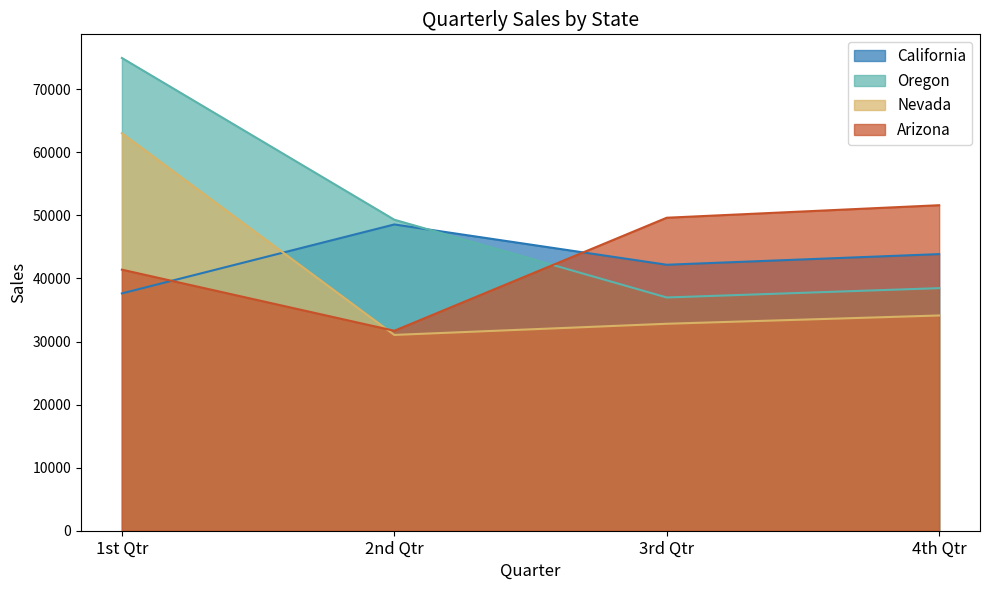

True or false: Nevada and Oregon intersect in this chart.

False